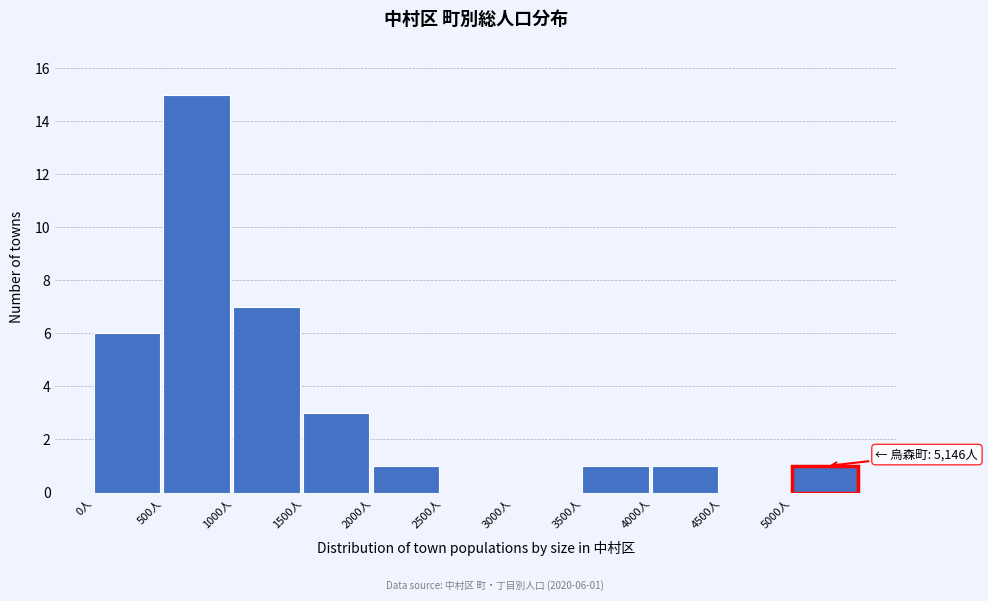

Which range on the x-axis has the tallest bar?

500 to 1000